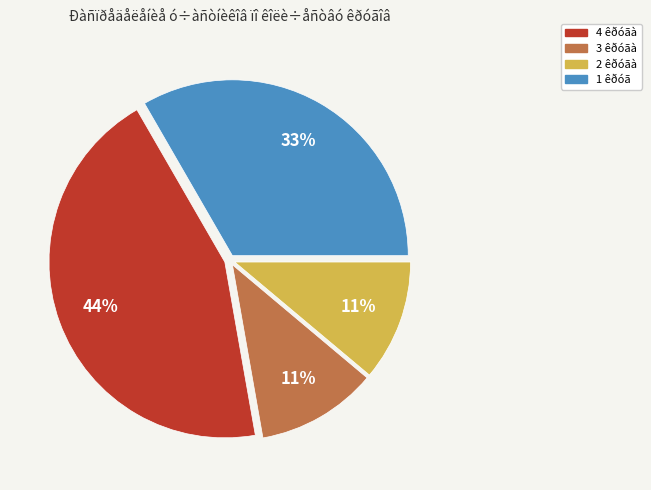

Is there a majority slice in this chart?

No